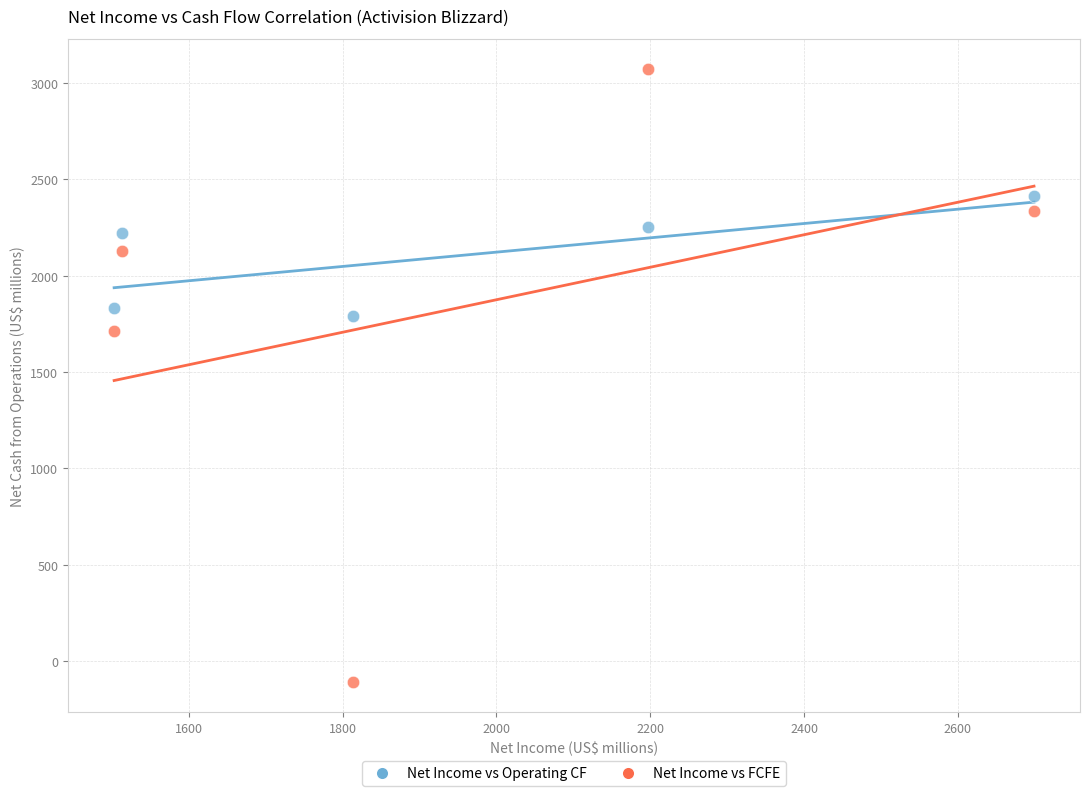

Across all data points, what is the average Y value?

1965